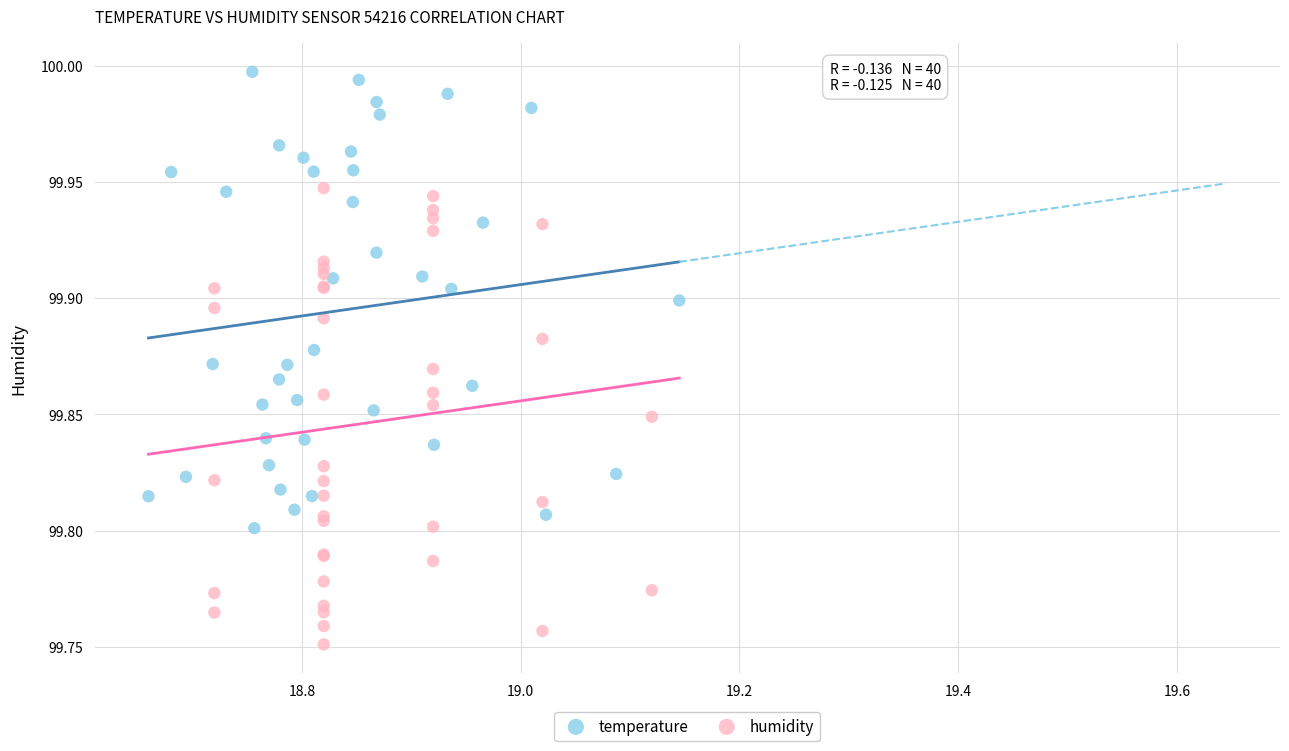

What are all the series names shown in the legend?

temperature, humidity